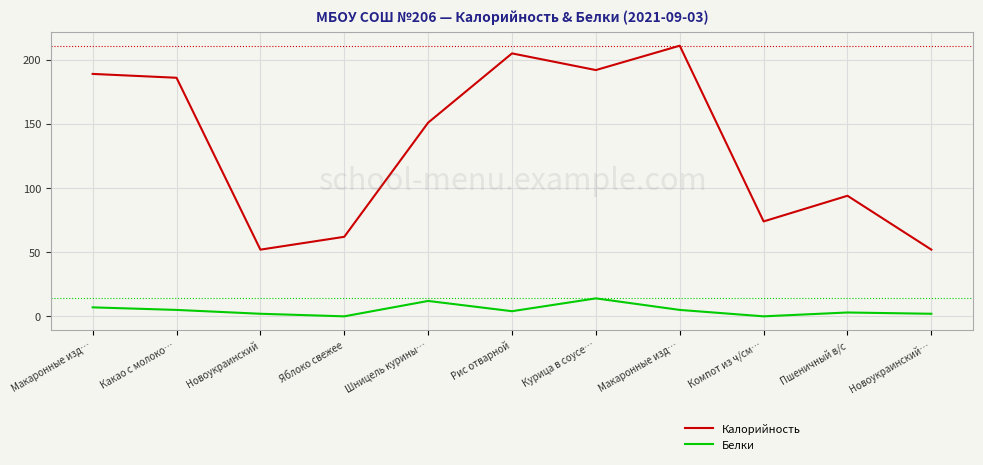

What is the highest value of the Белки series?

14